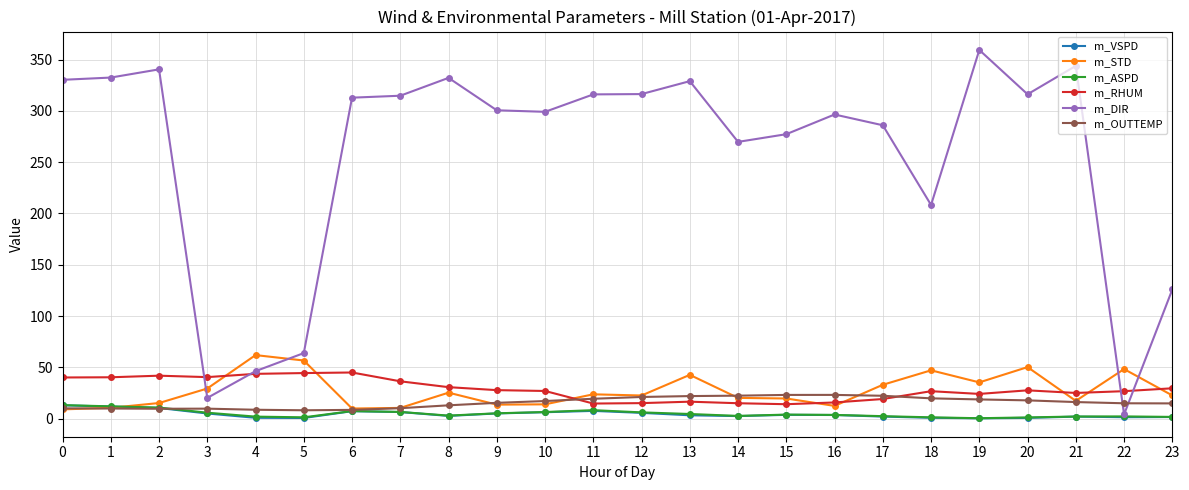

True or false: m_VSPD has more than 1 interior local peaks.

True